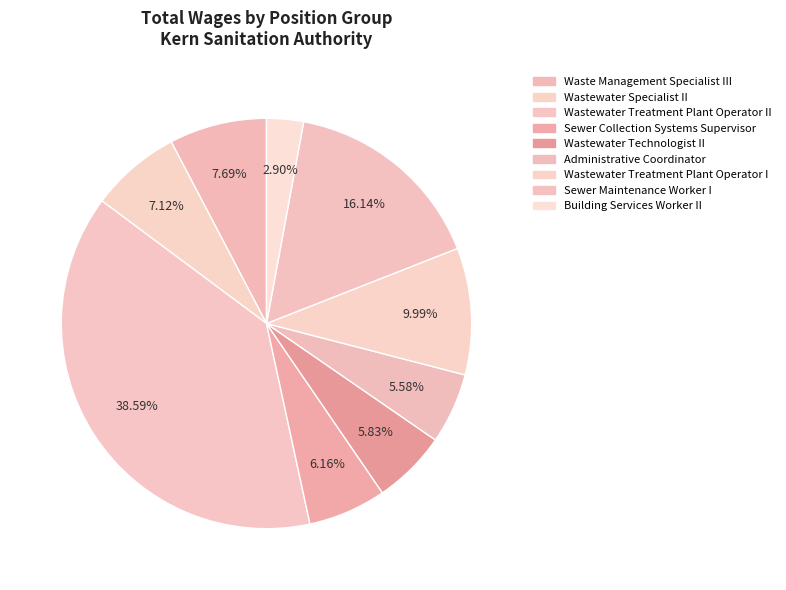

To the nearest percent, what portion does Wastewater Specialist II represent?

7%